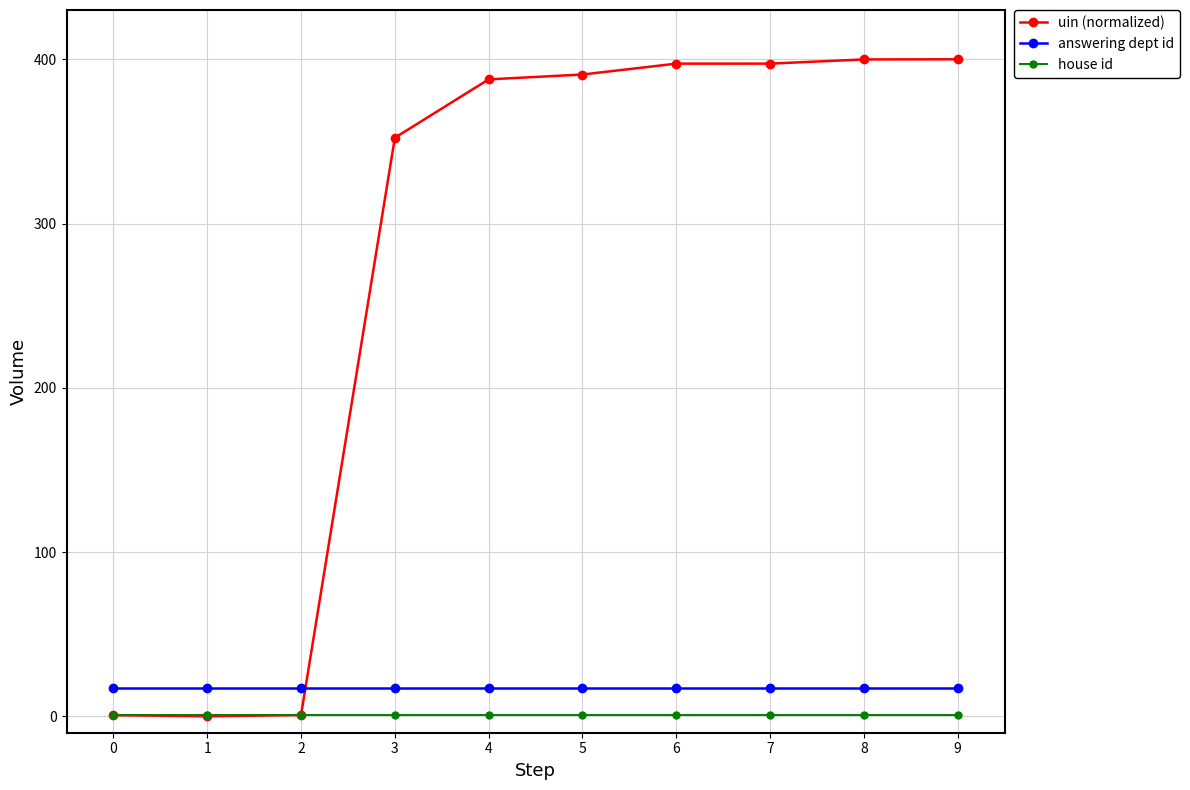

Which series changed the most between 2 and 7?

uin (normalized)